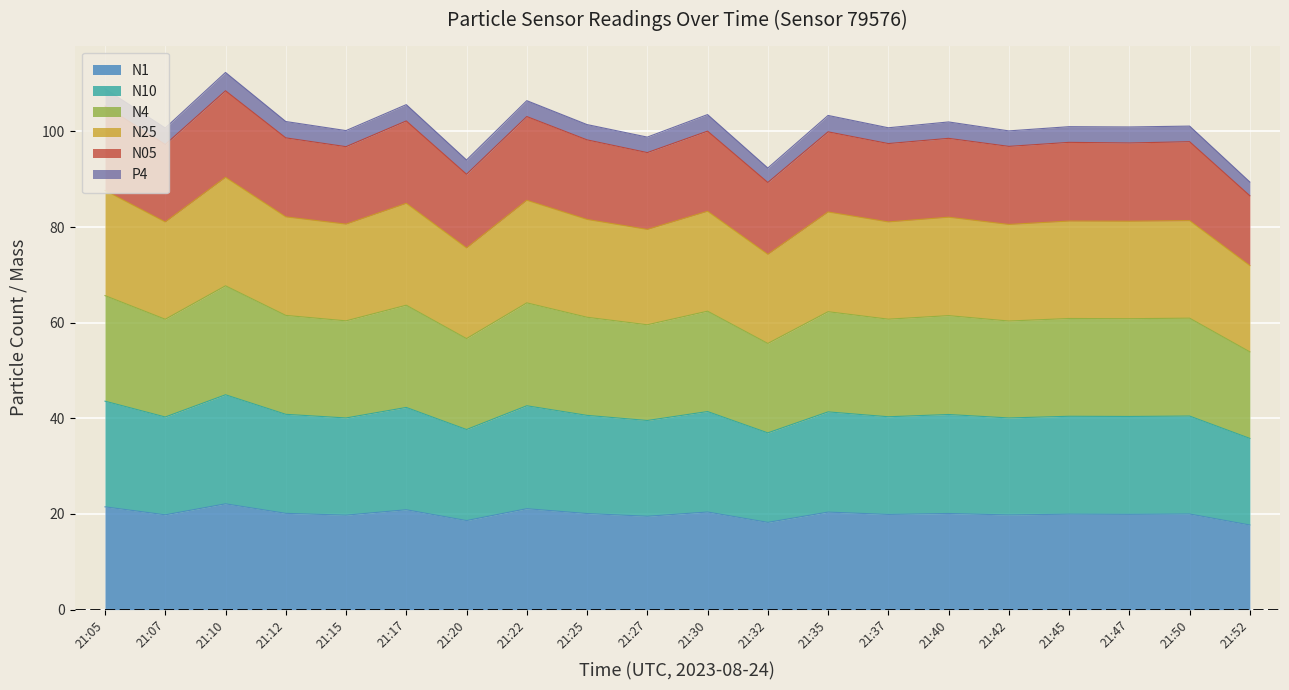

At which category does N10 reach its first local valley?

21:07